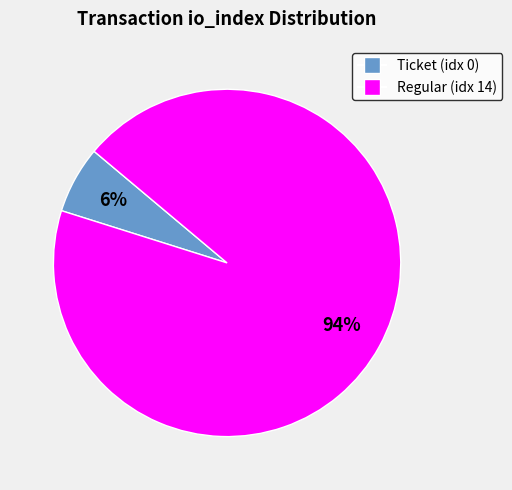

To the nearest percent, what is the average slice percentage?

50%